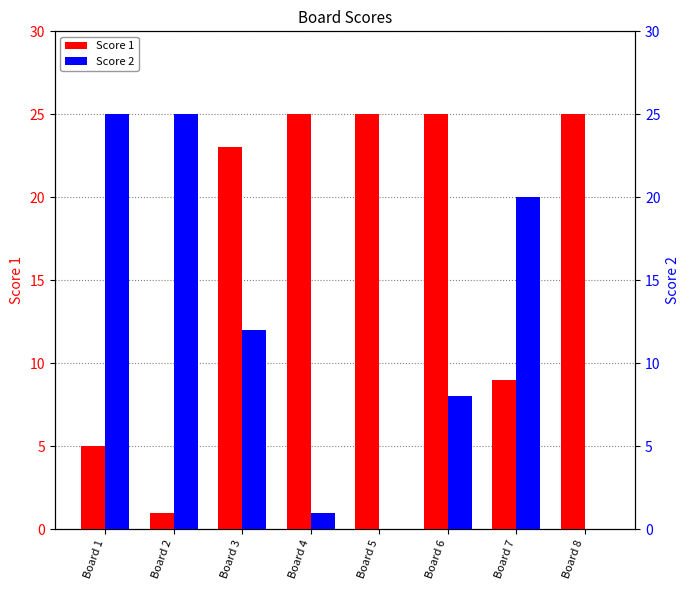

What is the value of the Score 2 bar at the 6th from the left?

8